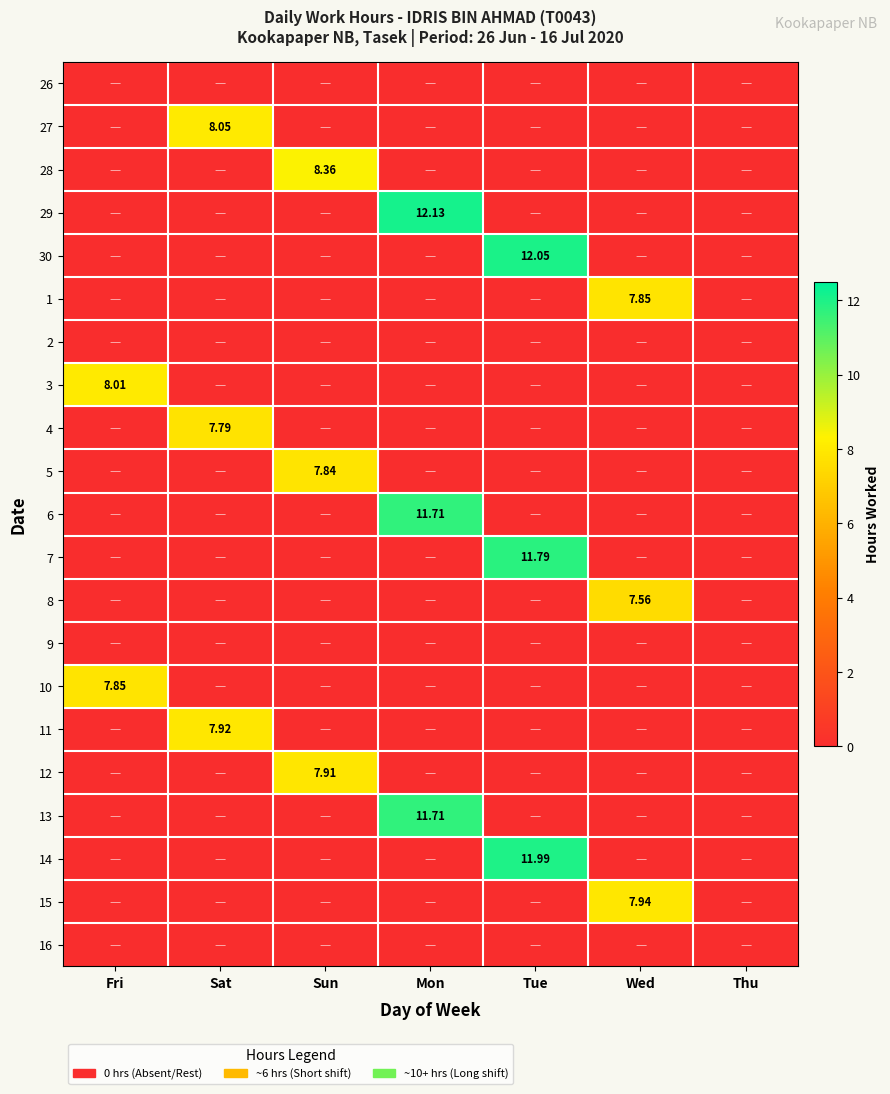

What is the total value across all series at Fri?

15.9